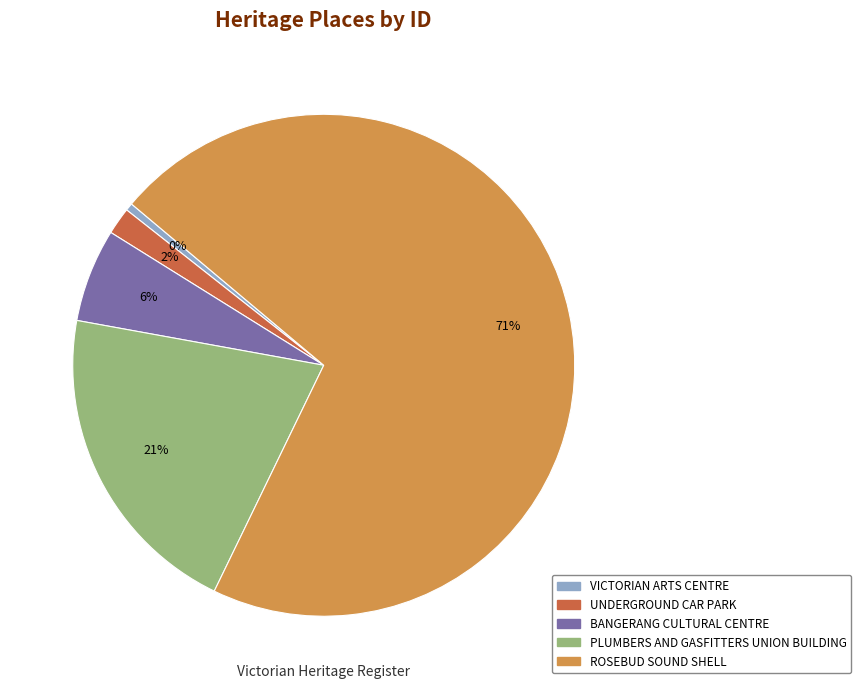

Is there a majority slice in this chart?

Yes